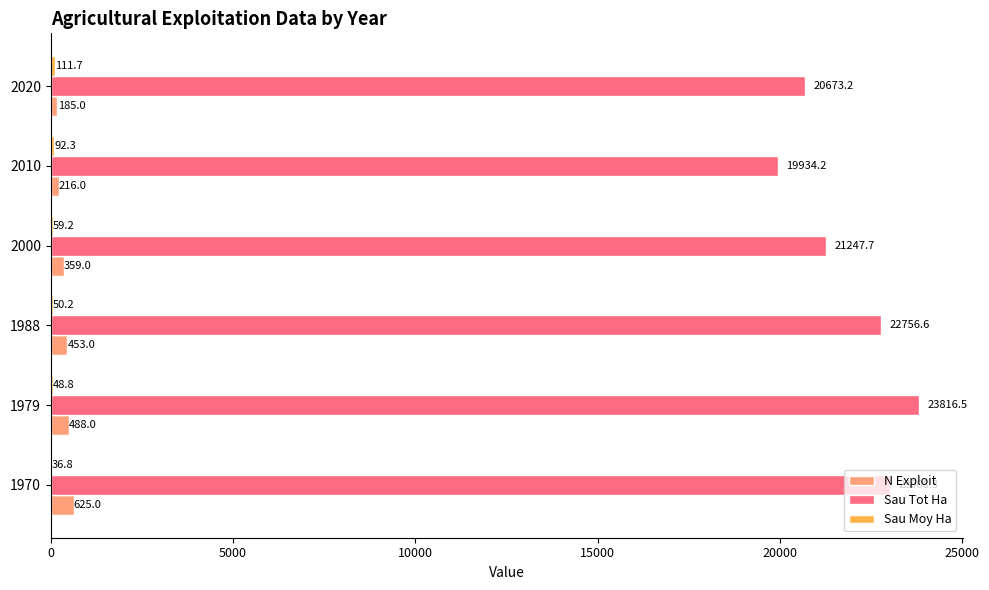

What is the total value across all series at 2010?

20242.5